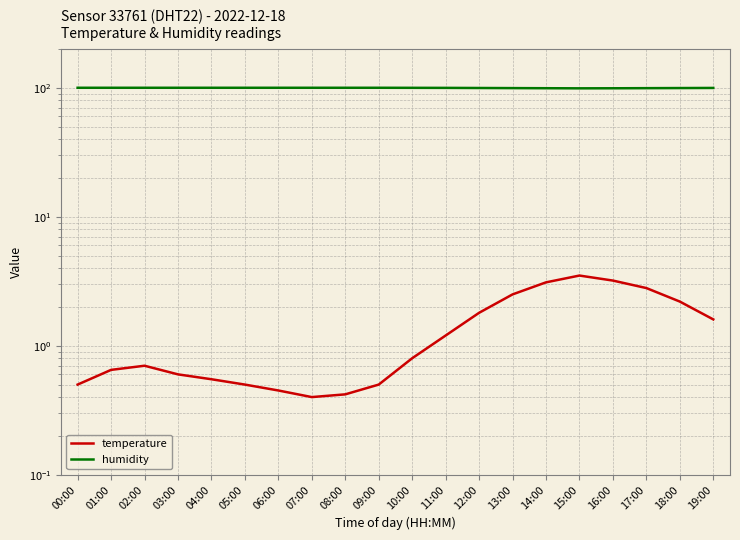

Where does the humidity series first go above 99?

00:00